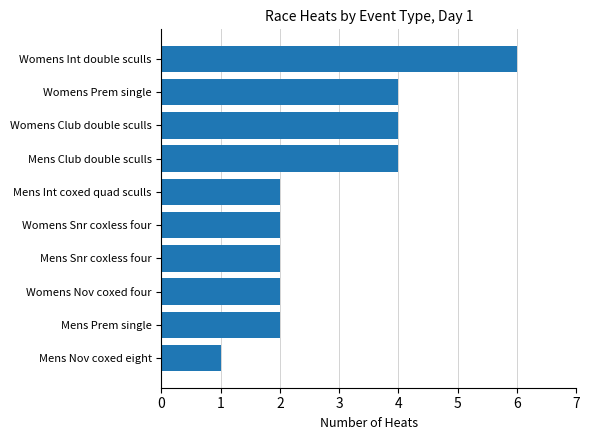

Reading bottom to top, extract all data points from this chart.

Mens Nov coxed eight=1	Mens Prem single=2	Womens Nov coxed four=2	Mens Snr coxless four=2	Womens Snr coxless four=2	Mens Int coxed quad sculls=2	Mens Club double sculls=4	Womens Club double sculls=4	Womens Prem single=4	Womens Int double sculls=6